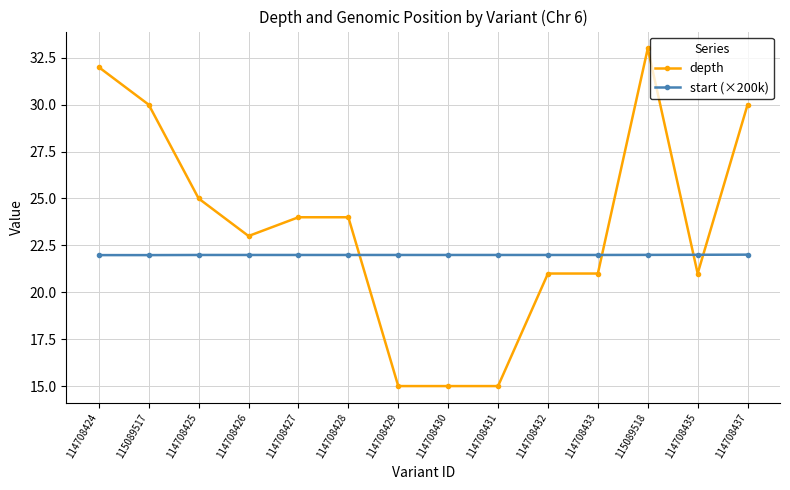

Reading right to left, list all the values displayed in this chart.

depth: 30.0	21.0	33.0	21.0	21.0	15.0	15.0	15.0	24.0	24.0	23.0	25.0	30.0	32.0
start (×200k): 22.0	22.0	22.0	22.0	22.0	22.0	22.0	22.0	22.0	22.0	22.0	22.0	22.0	22.0